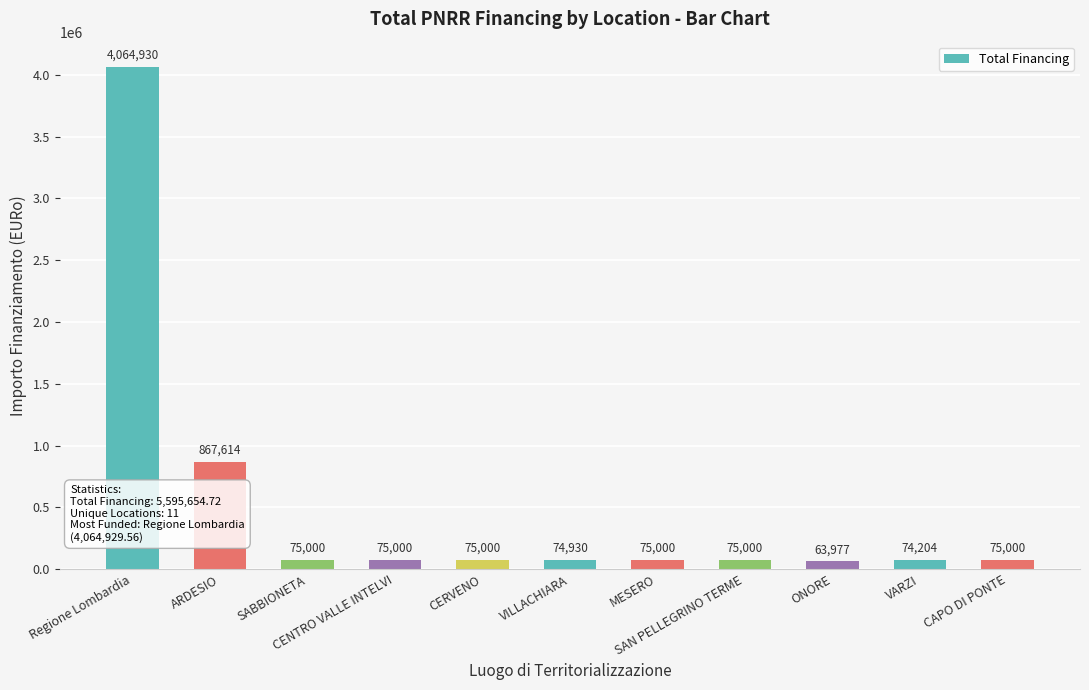

What is the value of the 7th bar from the left?

75000.0